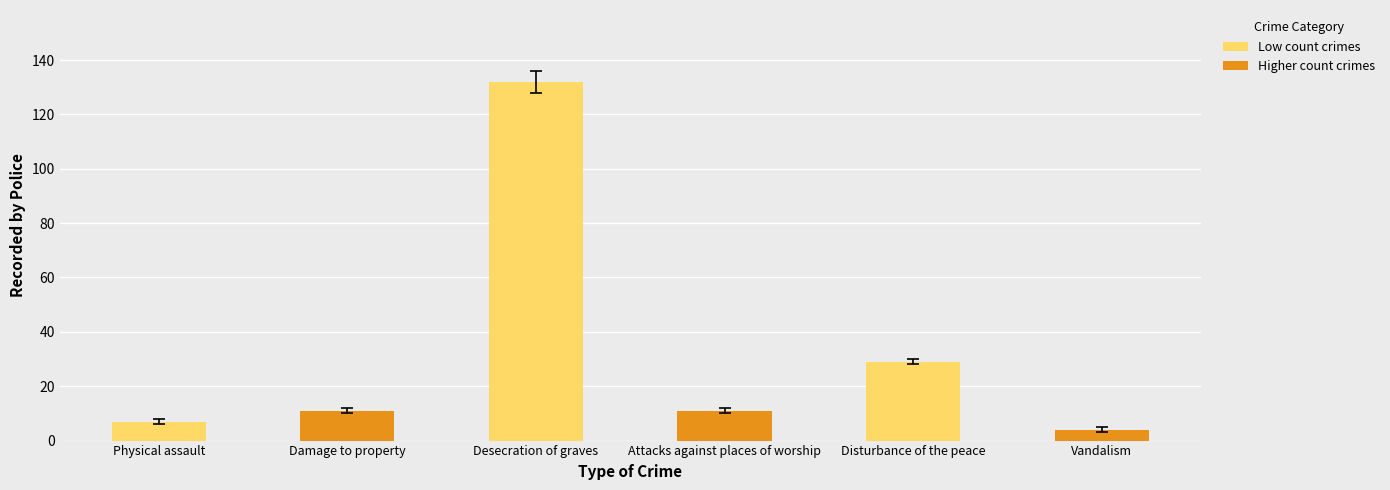

Does the chart contain any negative values?

No